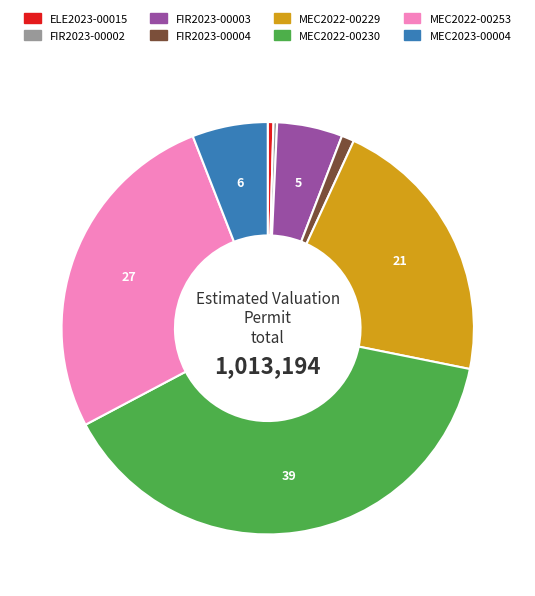

The FIR2023-00003 slice represents 5% of the pie. True or false?

True